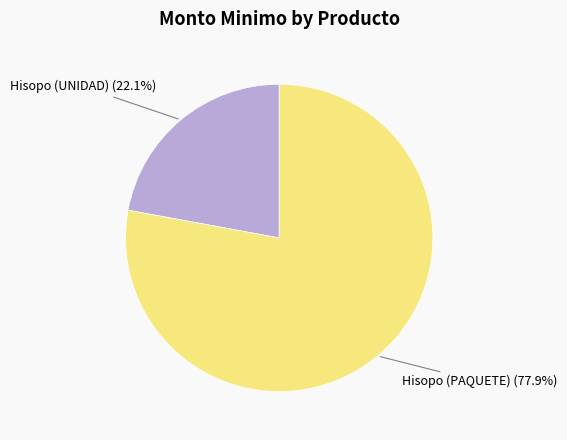

True or false: Hisopo (UNIDAD) accounts for 13% of the total.

False